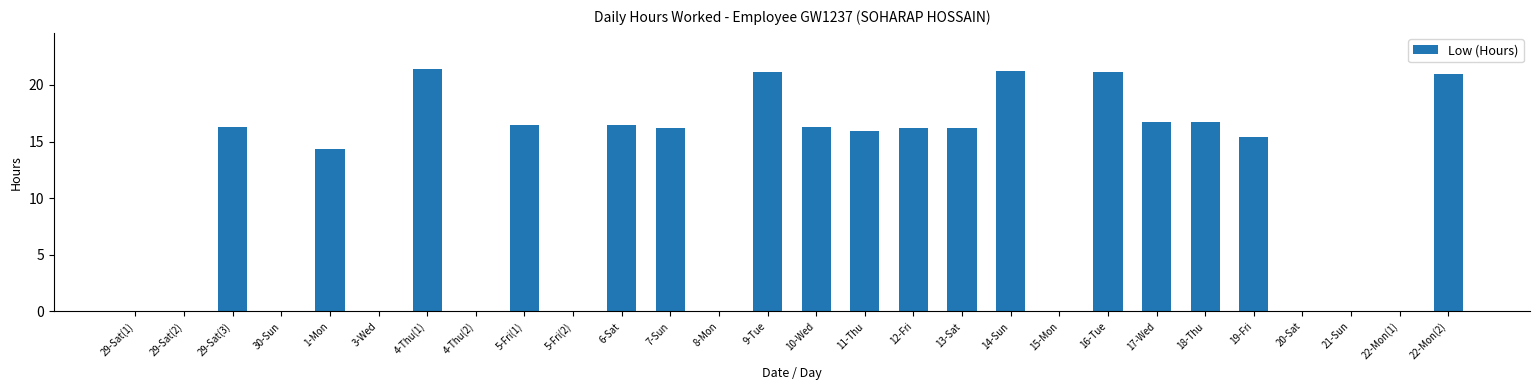

At which label is the value closest to 10?

1-Mon